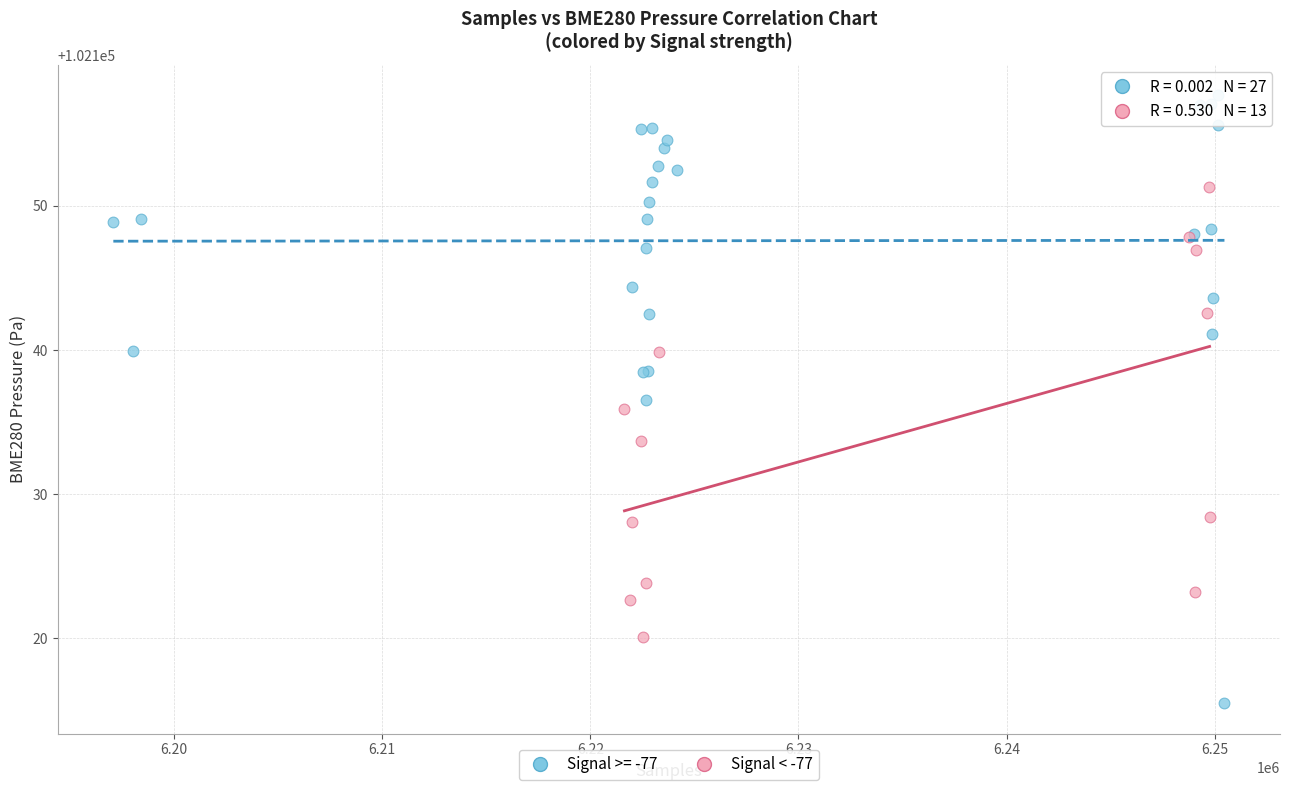

Which series contains the highest Y value?

Signal >= -77